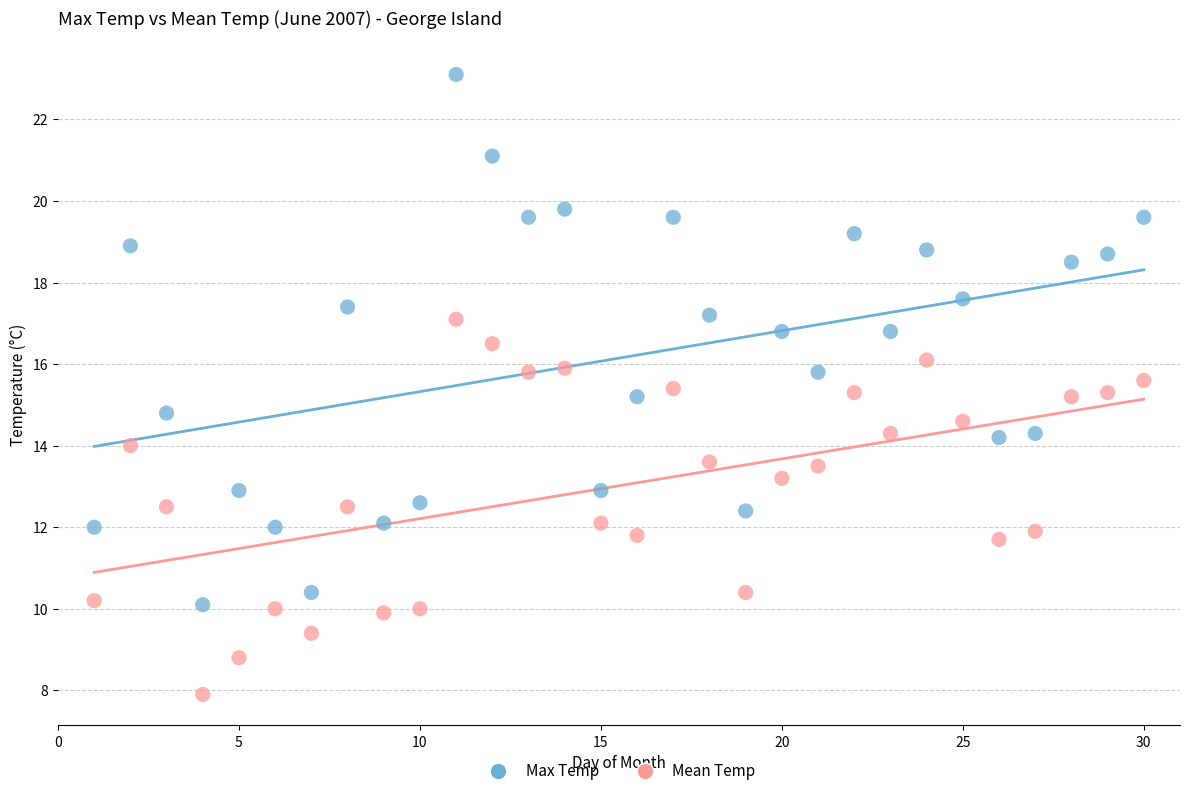

Which series has the widest spread of Y values?

Max Temp